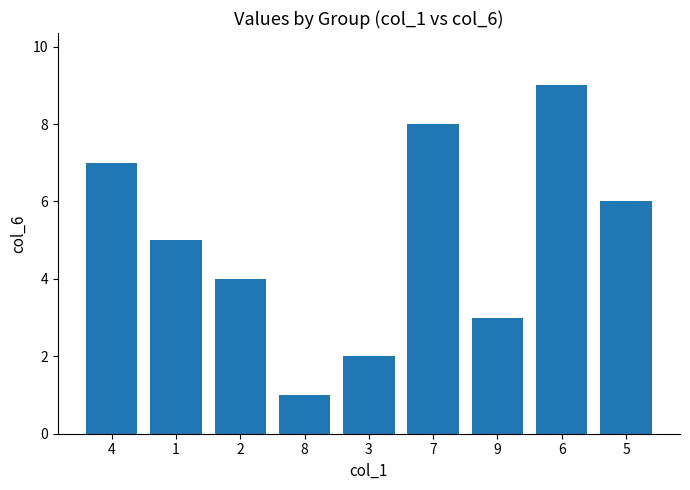

What is the difference between the maximum and second lowest values?

7